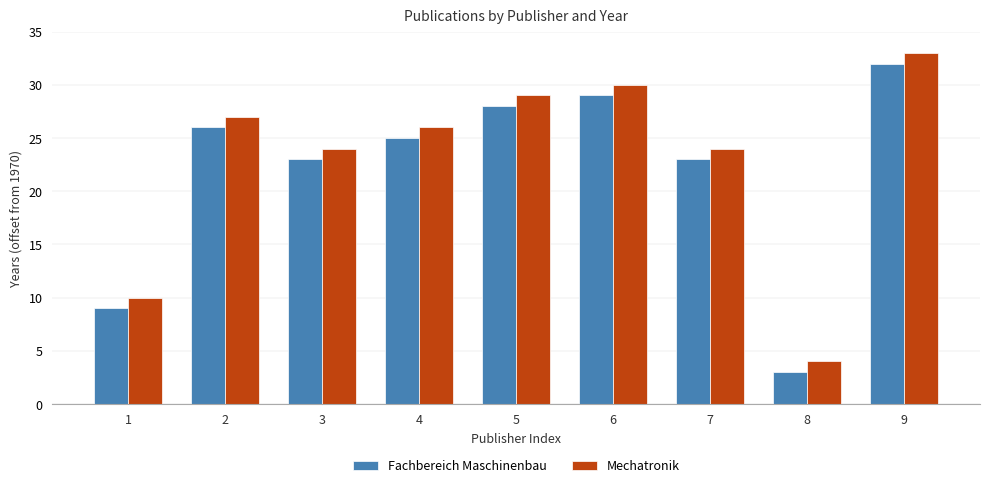

What is the value of the Mechatronik bar at the 9th from the left?

33